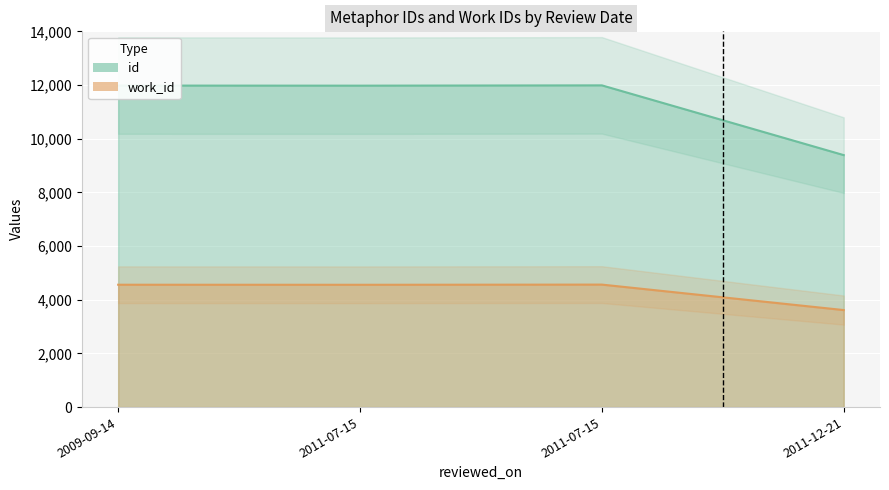

At which category does the chart reach its peak across all series?

2011-07-15